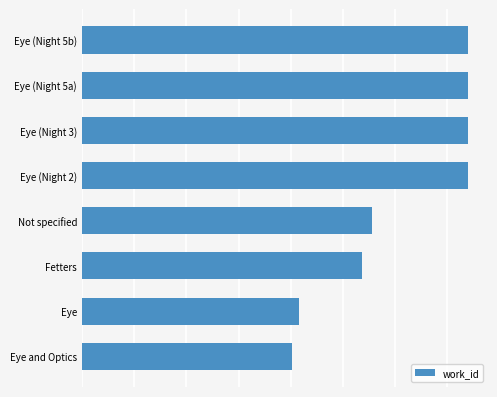

Rank the categories by value from highest to lowest.

Eye (Night 5a), Eye (Night 5b), Eye (Night 3), Eye (Night 2), Not specified, Fetters, Eye, Eye and Optics